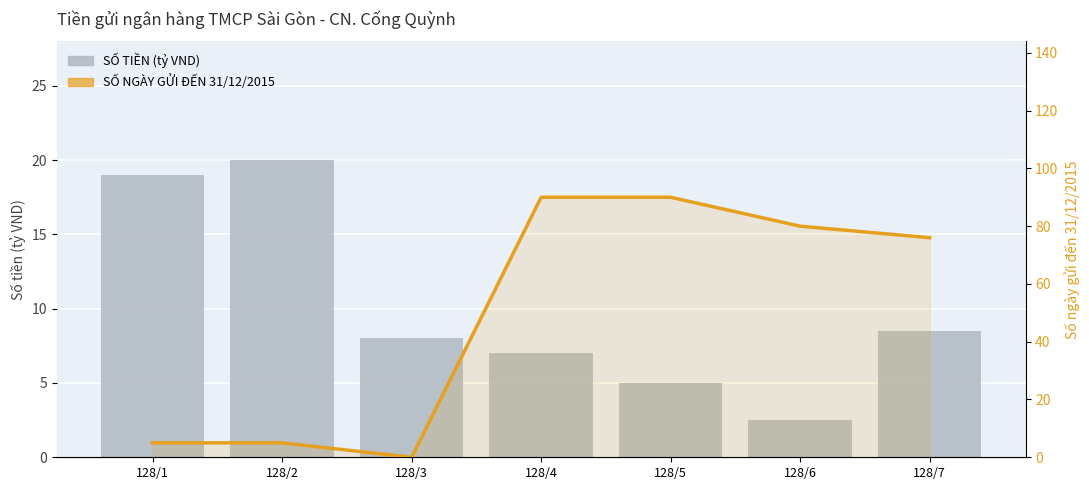

What is the sum of the SỐ NGÀY GỬI ĐẾN 31/12/2015 values at 128/5 and 128/4?

180.0